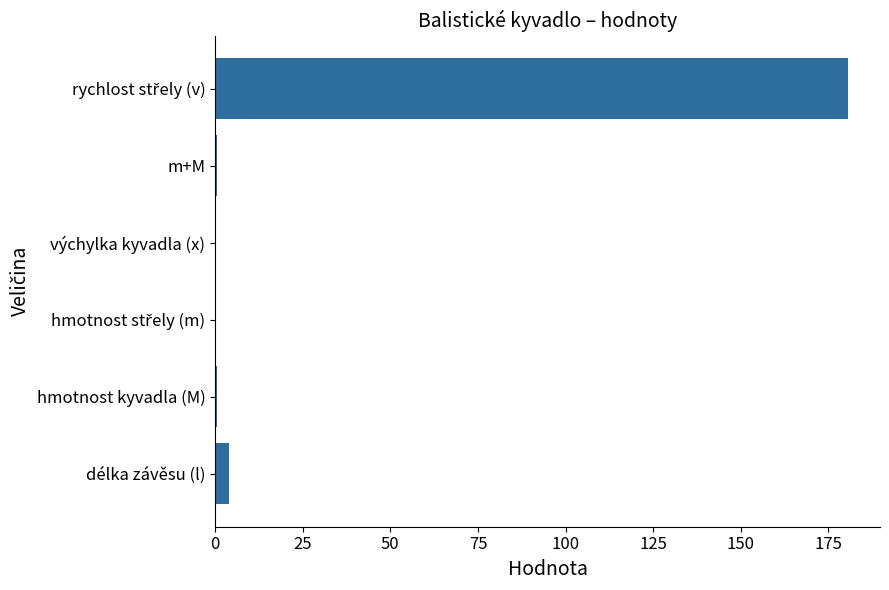

Is it true that the value at délka závěsu (l) is 3.9?

True